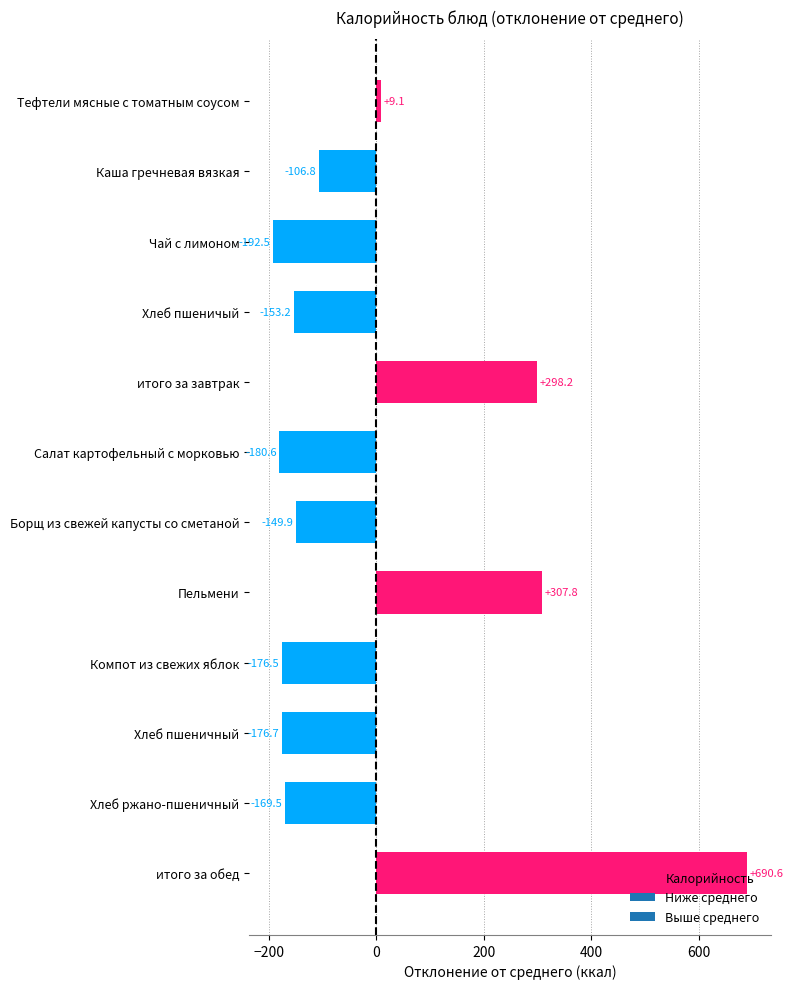

What is the minimum value shown in the chart?

-192.5